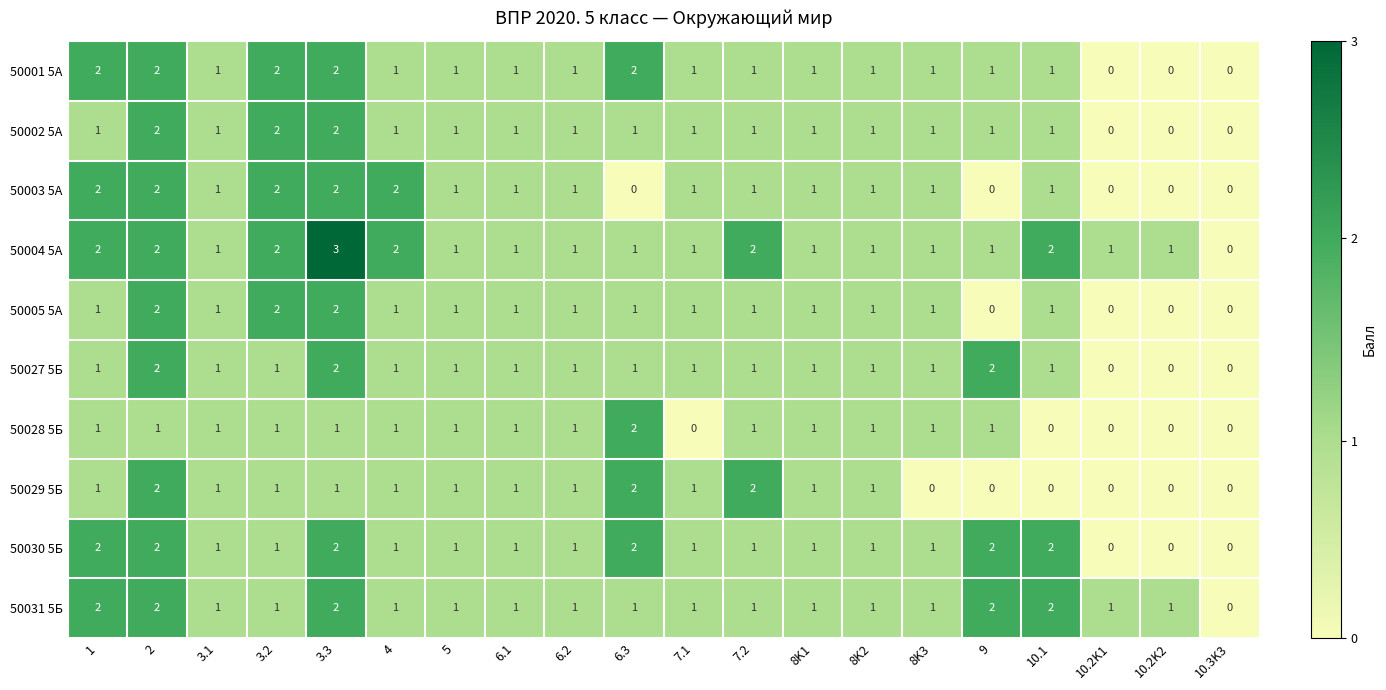

How many 50004 5А values are between 1 and 2?

18